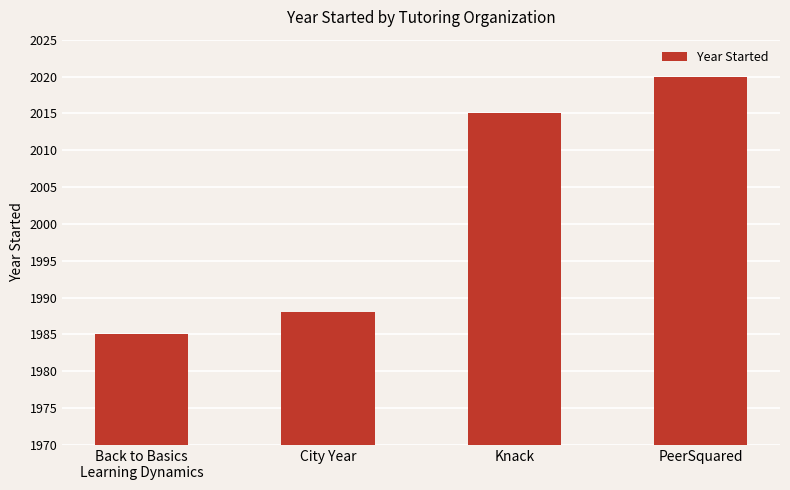

What is the sum of the values at Knack and Back to Basics
Learning Dynamics?

4000